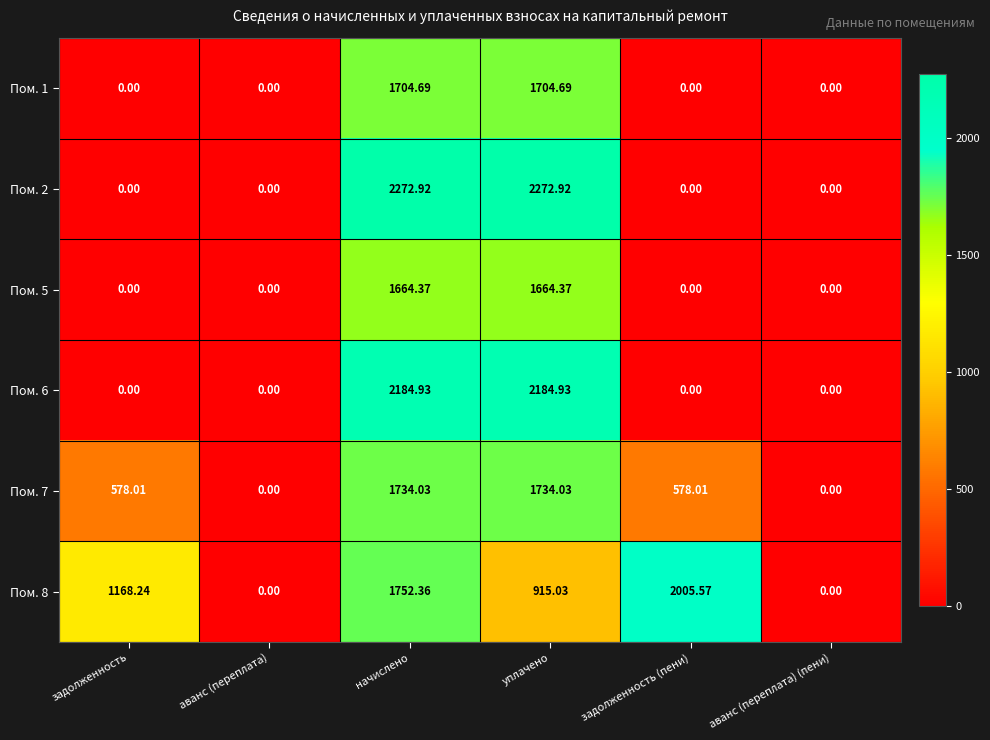

At which category is the sum across all series the highest?

начислено